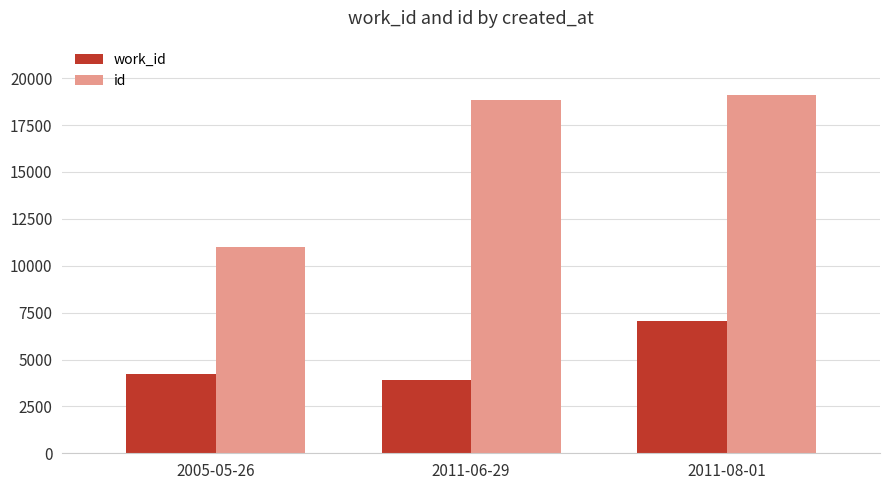

What is the difference between the highest and lowest values at 2011-06-29?

14942